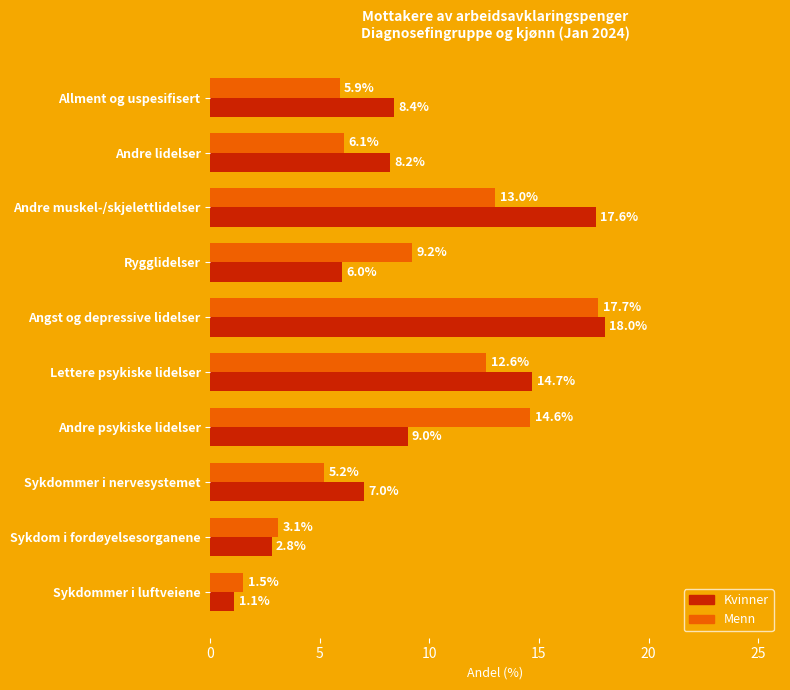

Read the Menn value at Rygglidelser.

9.2